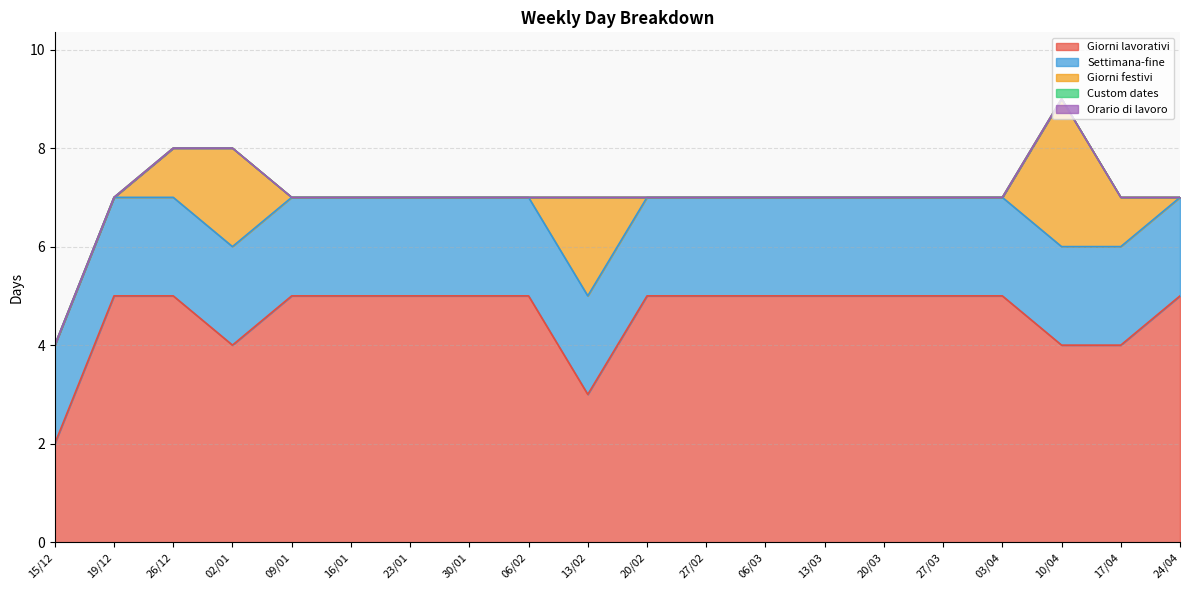

At 20/03, list the series in order from largest to smallest.

Giorni lavorativi, Settimana-fine, Giorni festivi, Custom dates, Orario di lavoro